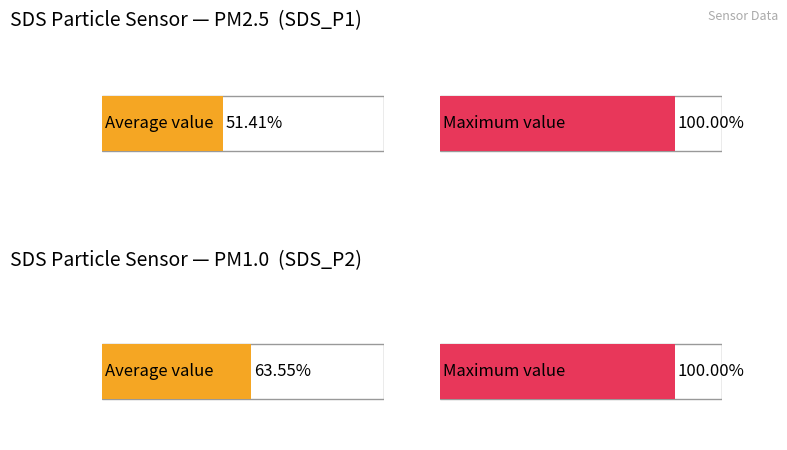

Count the number of data series in this chart.

2